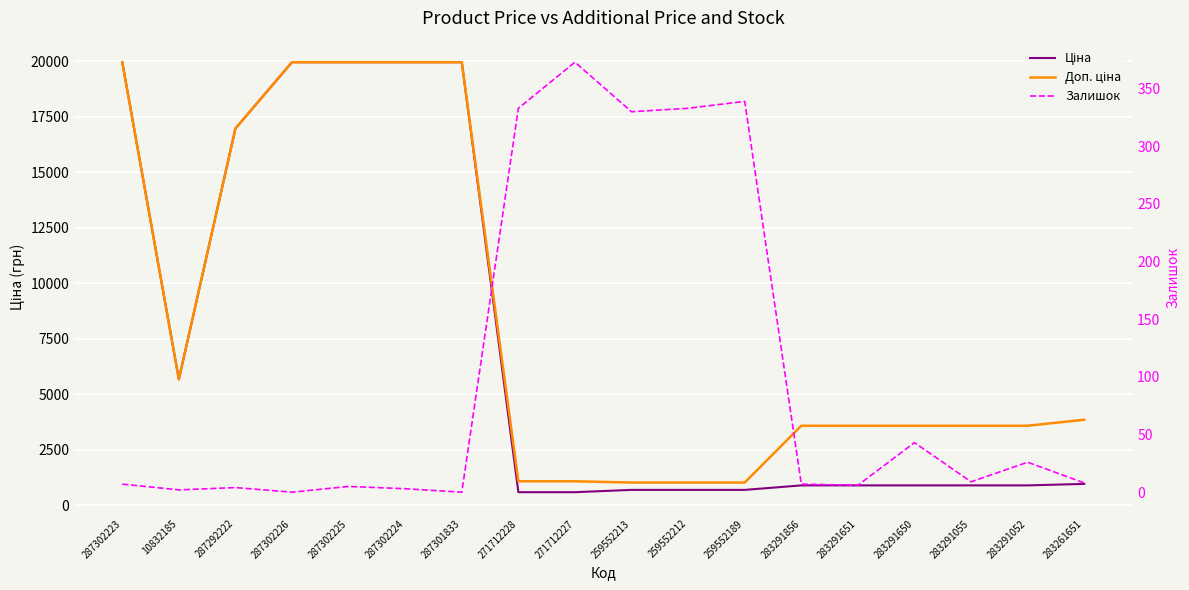

What value does the Доп. ціна series have at 287302223?

19964.2